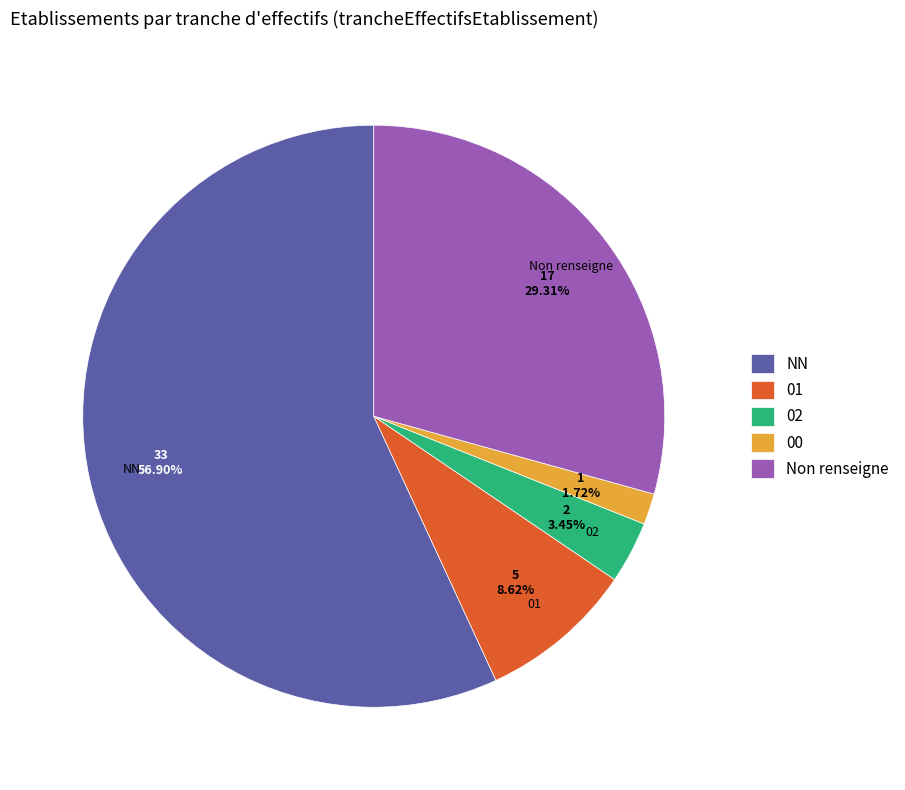

To the nearest percent, what is the difference between the 00 and 01 slice percentages?

7%